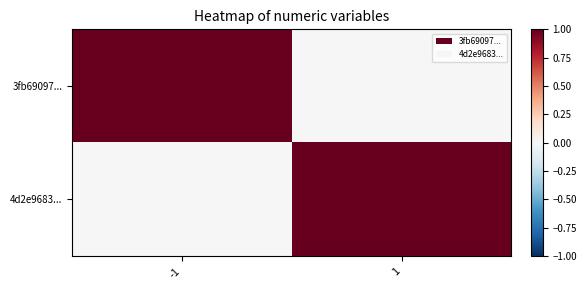

At how many categories does at least one series exceed 0?

2